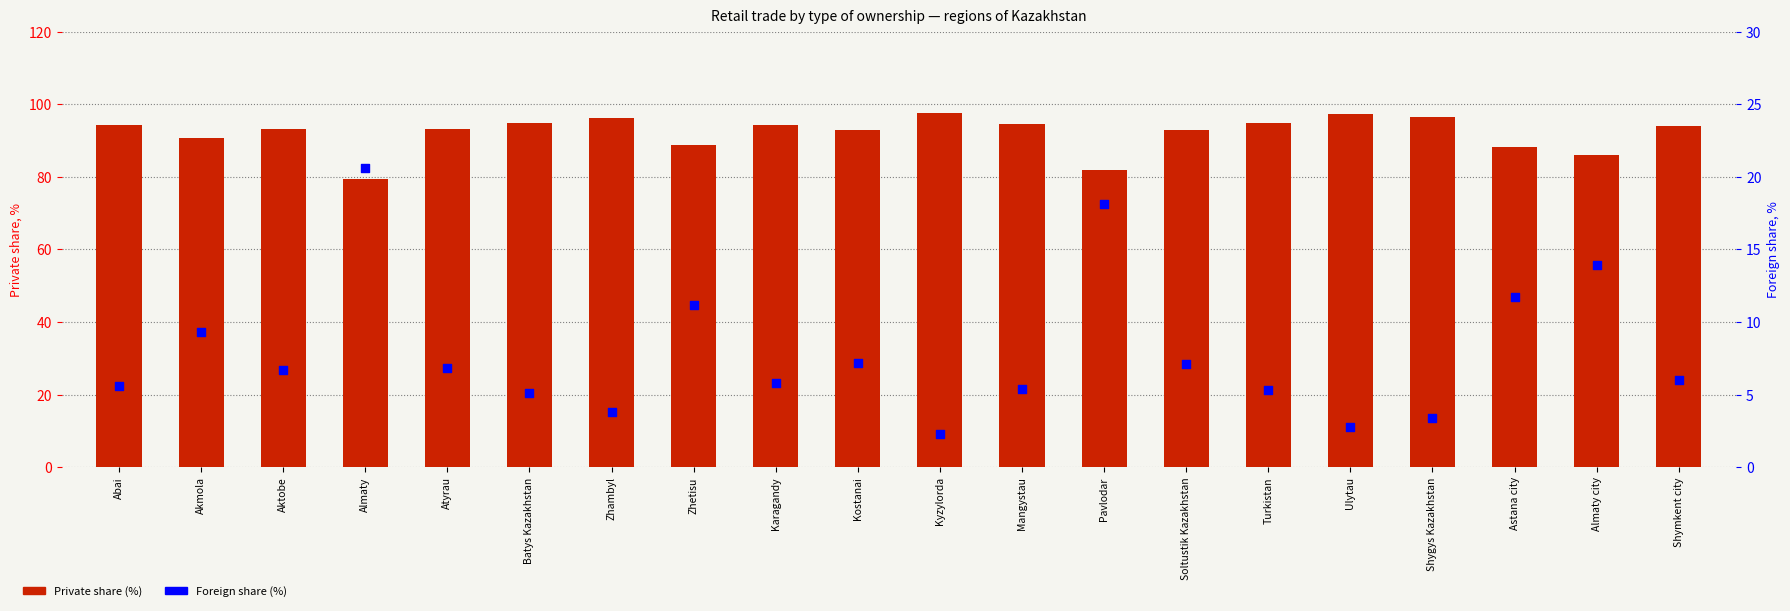

At how many categories does at least one series exceed 20?

20